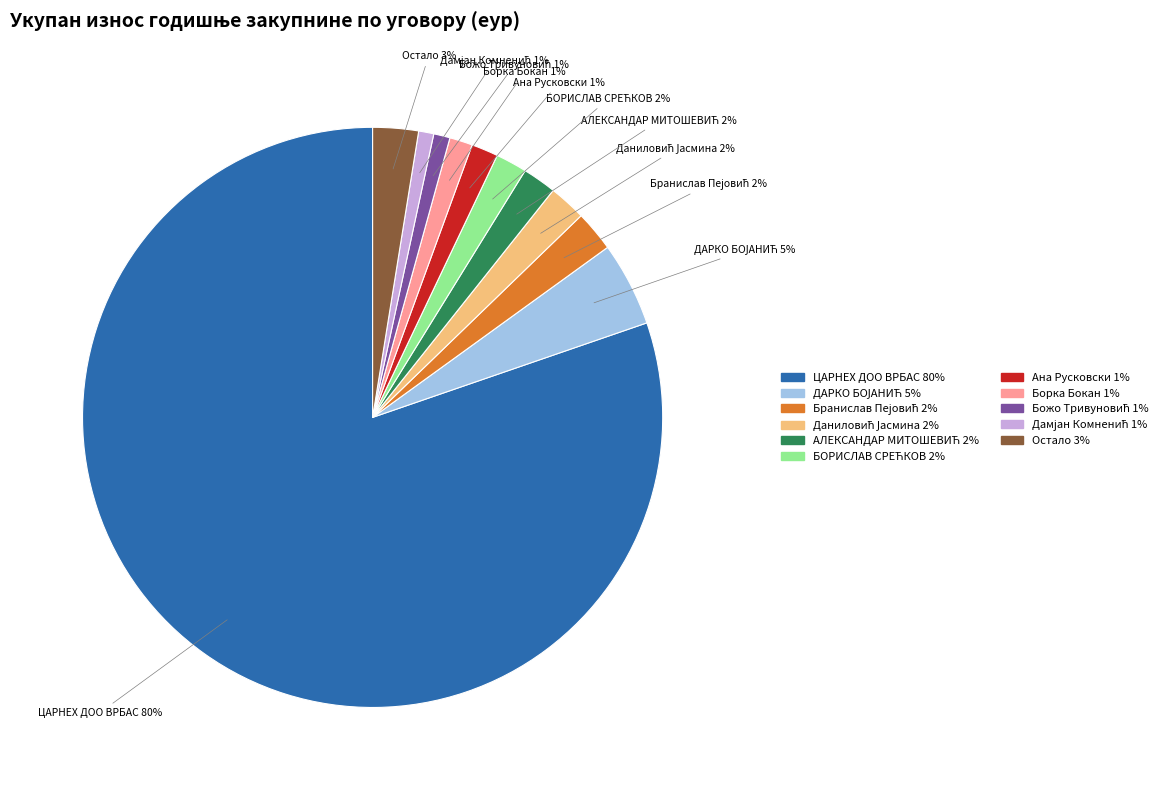

To the nearest percent, what is the difference between the largest and smallest slice percentages?

79%